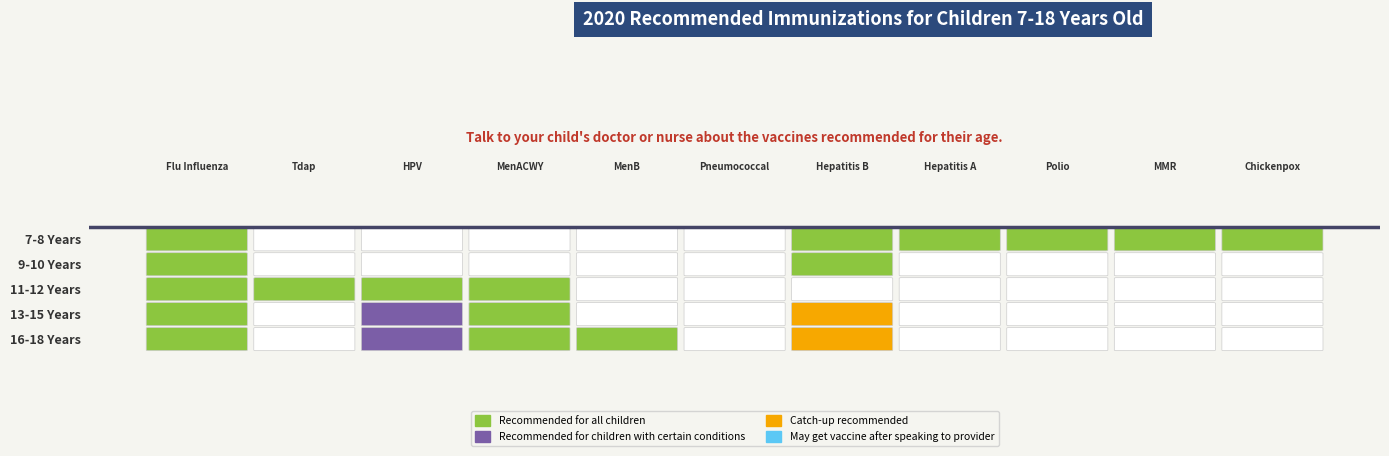

Reading left to right, list all the values displayed in this chart.

7-8 Years: 1	0	0	0	0	0	1	1	1	1	1
9-10 Years: 1	0	0	0	0	0	1	0	0	0	0
11-12 Years: 1	1	1	1	0	0	0	0	0	0	0
13-15 Years: 1	0	2	1	0	0	3	0	0	0	0
16-18 Years: 1	0	2	1	1	0	3	0	0	0	0